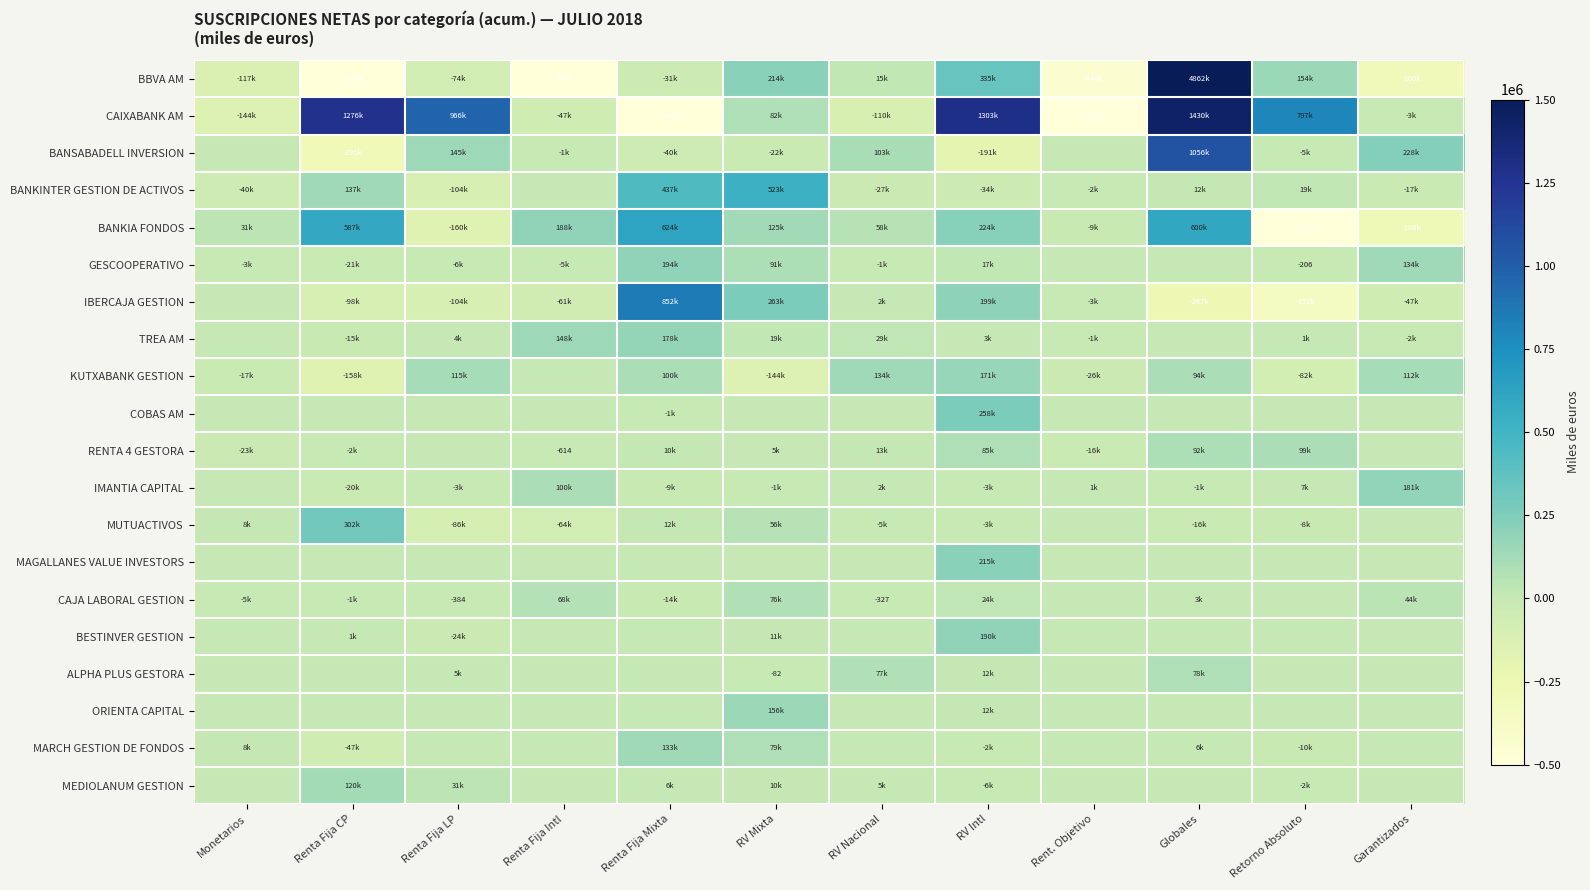

At how many categories does at least one series exceed 101399?

10